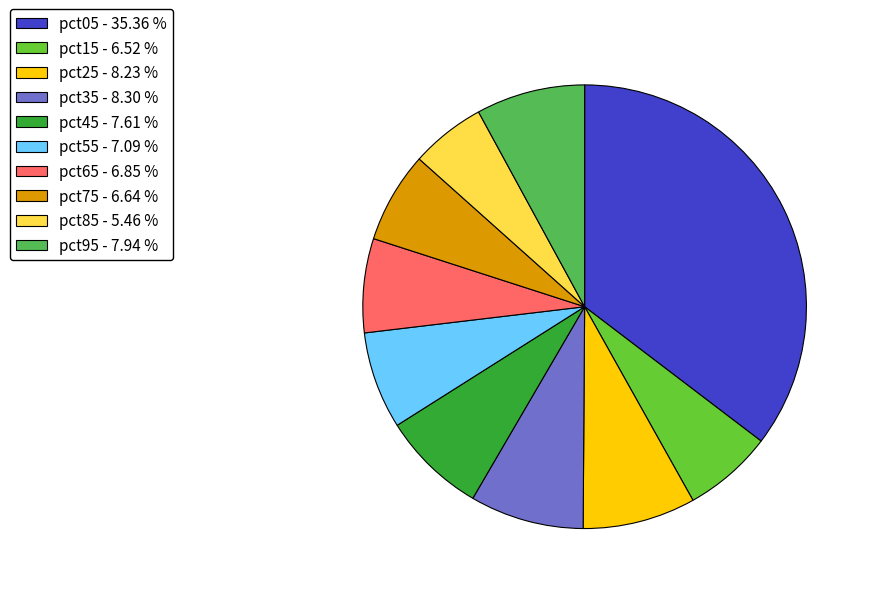

Is pct05 - 35.36 % the majority of the pie?

No